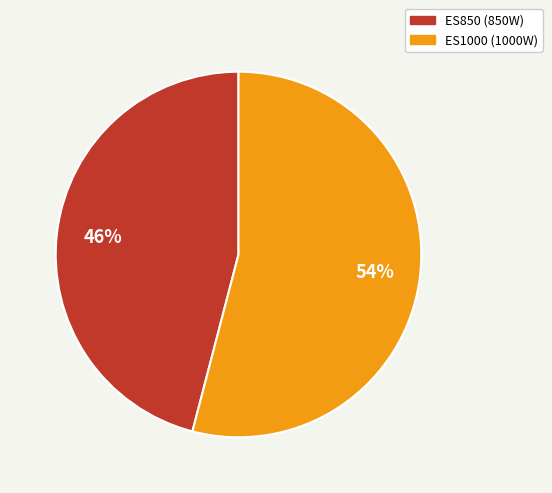

What is the ratio of the value at ES1000 to the value at ES850?

1.2